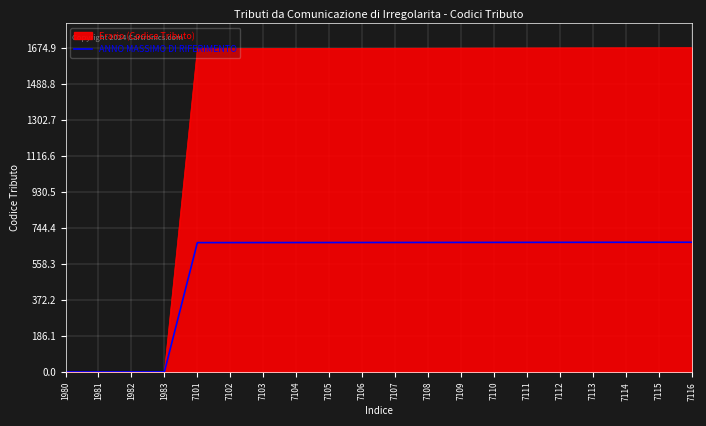

What is the difference between the highest and lowest values at 7103?

1002.4